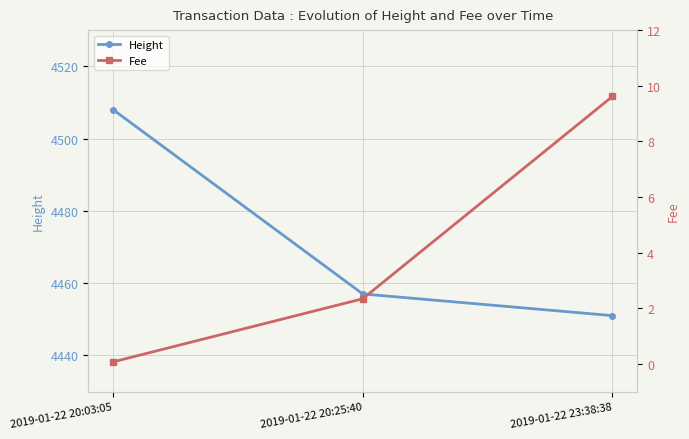

Reading right to left, list all the values displayed in this chart.

Height: 2019-01-22 23:38:38=4451.0	2019-01-22 20:25:40=4457.0	2019-01-22 20:03:05=4508.0
Fee: 2019-01-22 23:38:38=9.6	2019-01-22 20:25:40=2.3	2019-01-22 20:03:05=0.1